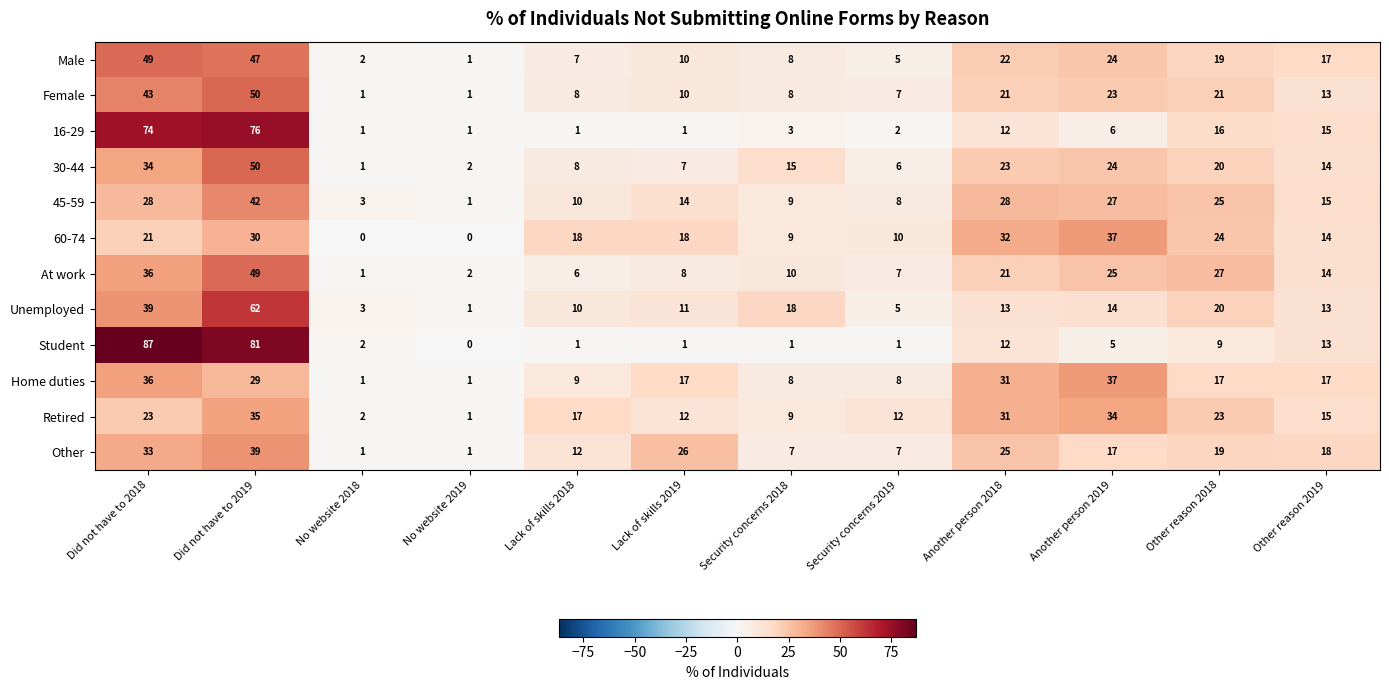

Is the value of Female at Lack of skills 2019 greater than the value of Male at Security concerns 2018?

Yes